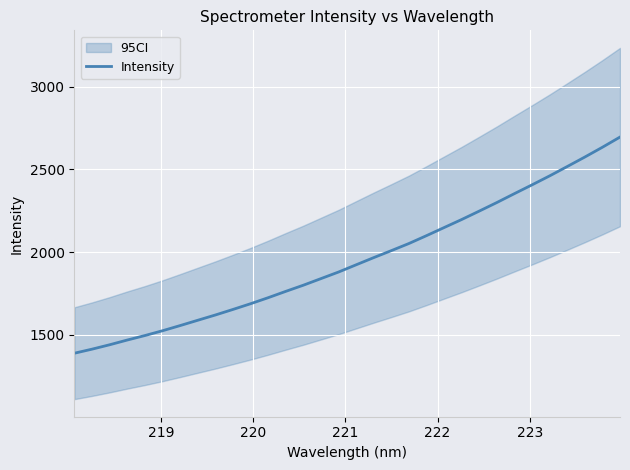

What is the maximum value for Intensity?

2695.3